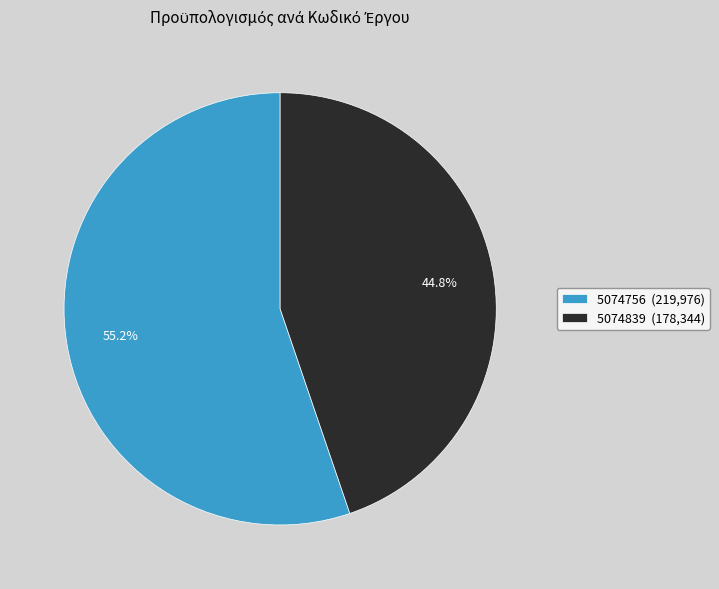

To the nearest percent, what is the average slice percentage?

50%